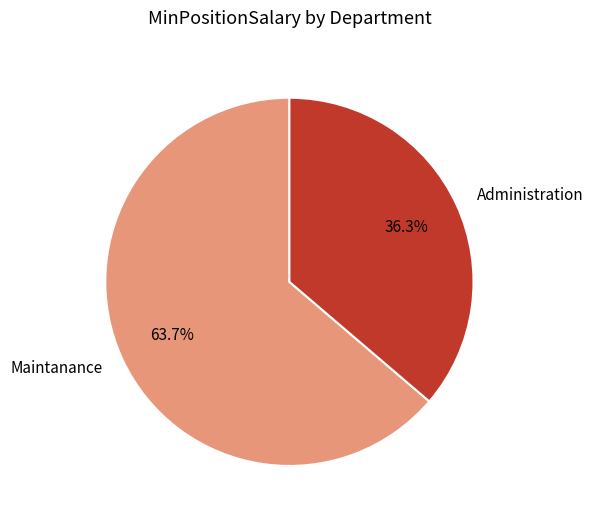

Is Maintanance the majority of the pie?

Yes